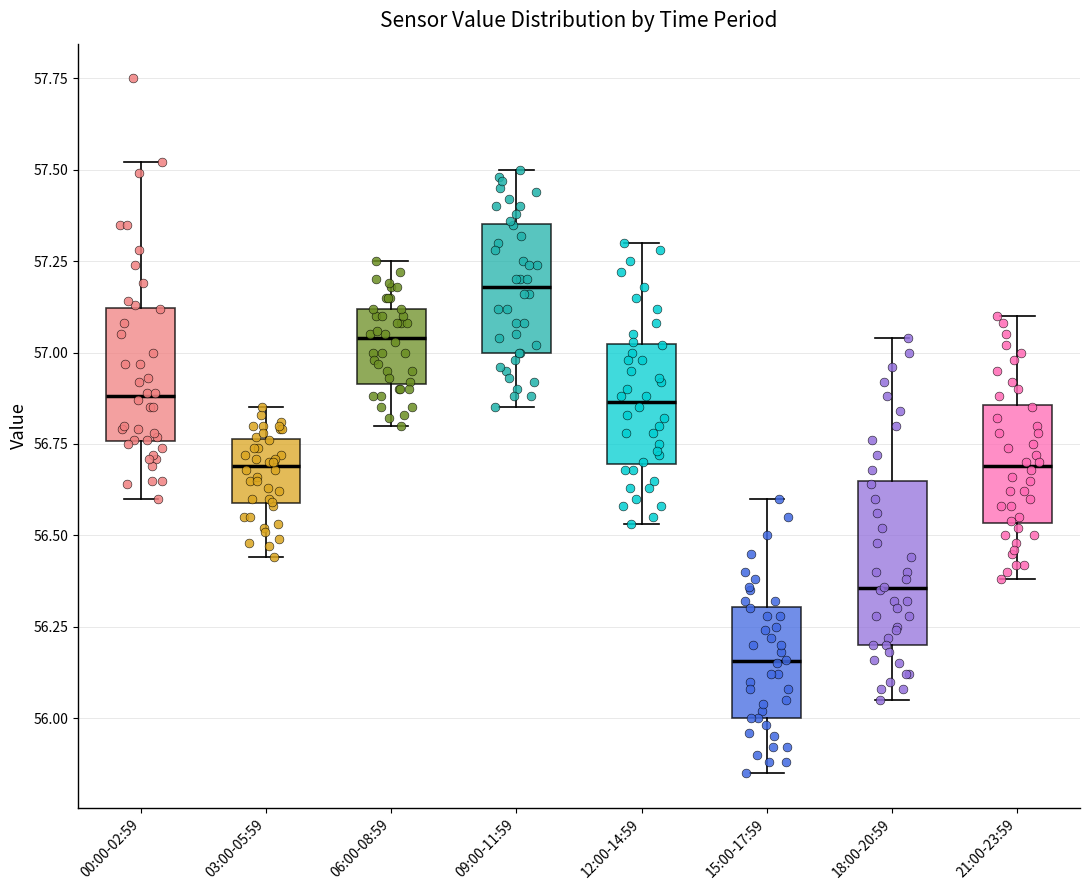

Reading left to right, read every box against the y-axis: the position of its median line, the range the box covers, and the ends of its whiskers. The values are not printed on the chart, so give them approximately, as read against the axis.

00:00-02:59: median 56.90, box 56.75 to 57.10, whiskers 56.60 to 57.50
03:00-05:59: median 56.70, box 56.60 to 56.75, whiskers 56.45 to 56.85
06:00-08:59: median 57.05, box 56.90 to 57.10, whiskers 56.80 to 57.25
09:00-11:59: median 57.20, box 57.00 to 57.35, whiskers 56.85 to 57.50
12:00-14:59: median 56.85, box 56.70 to 57.00, whiskers 56.55 to 57.30
15:00-17:59: median 56.15, box 56.00 to 56.30, whiskers 55.85 to 56.60
18:00-20:59: median 56.35, box 56.20 to 56.65, whiskers 56.05 to 57.05
21:00-23:59: median 56.70, box 56.55 to 56.85, whiskers 56.40 to 57.10